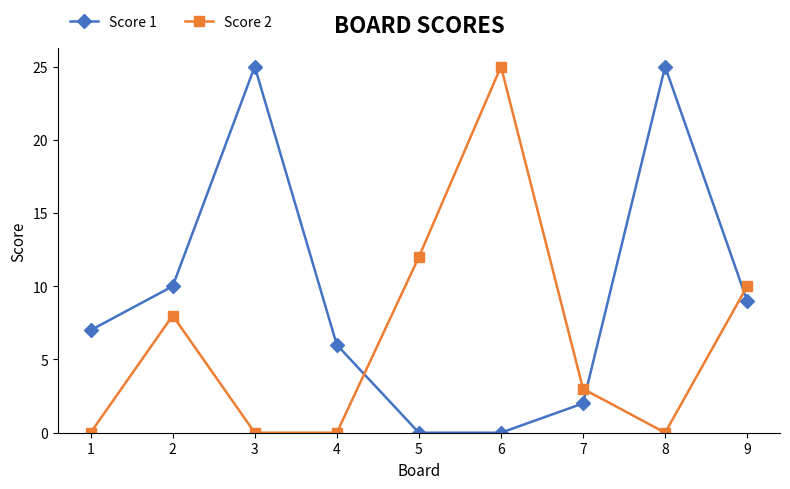

How many times do Score 1 and Score 2 cross each other?

3